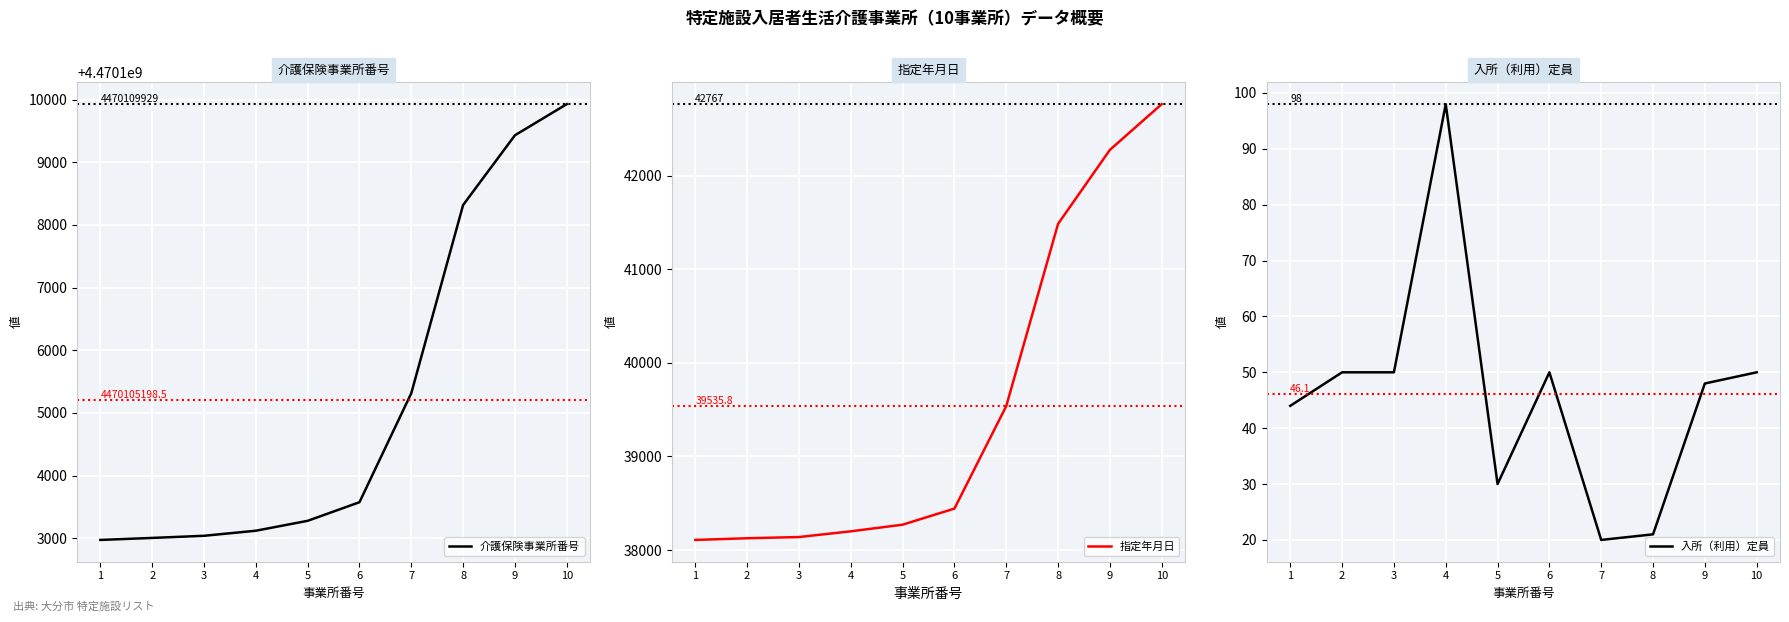

At which category is the sum across all series the highest?

10